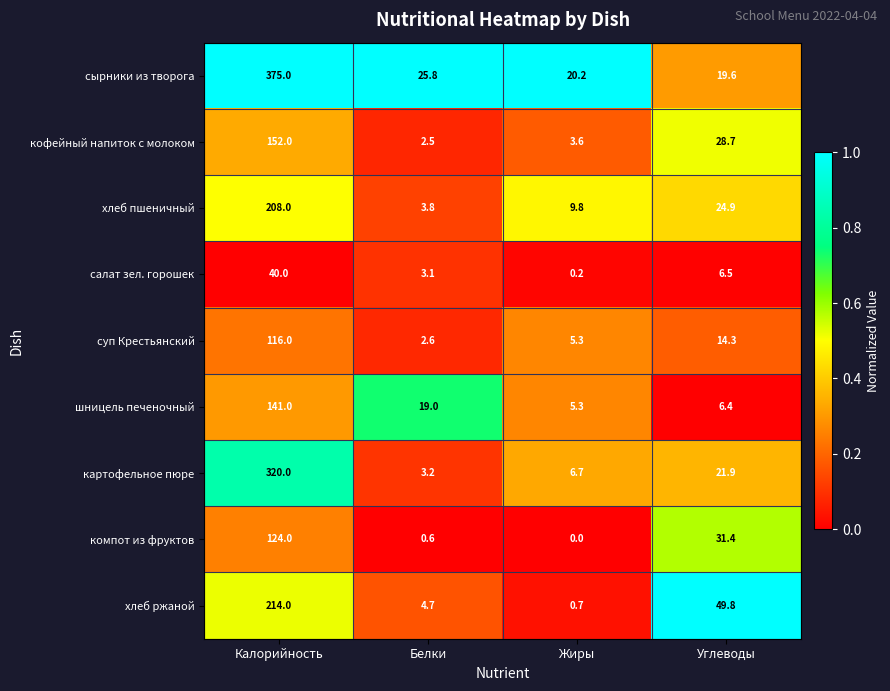

Is it true that хлеб пшеничный equals 3.2 at Жиры?

False